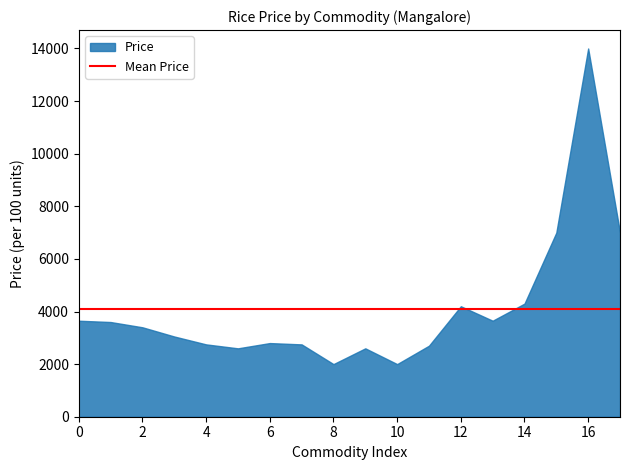

What is the change in value from 4 to 14?

+1550